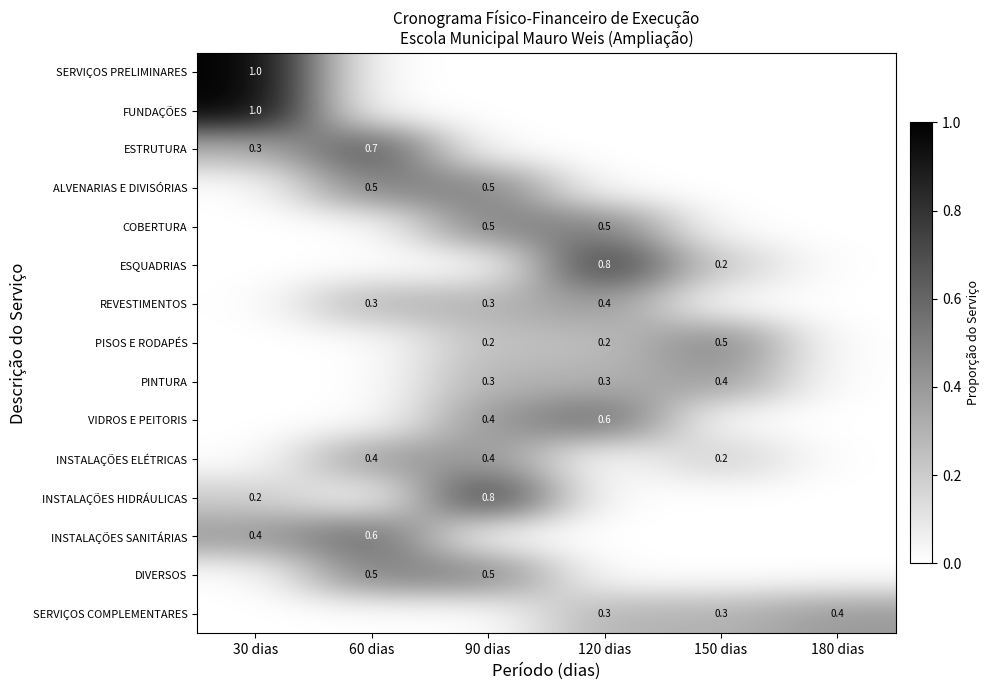

What is the difference between the PISOS E RODAPÉS values at 150 dias and 180 dias?

0.5